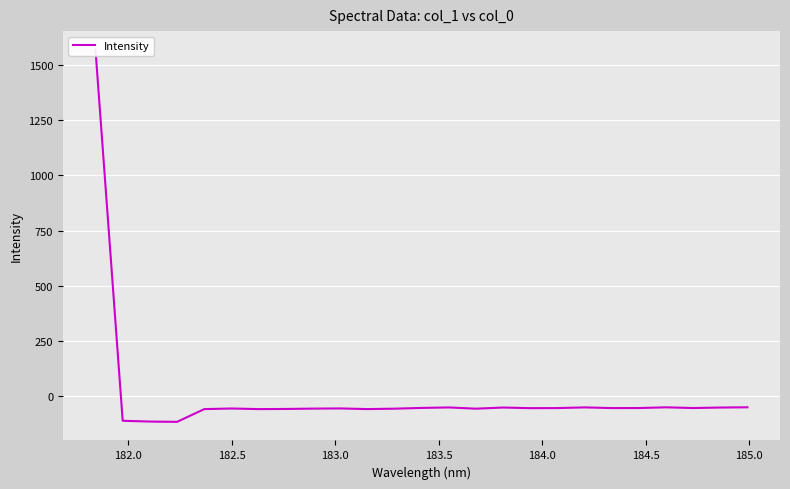

Count the number of categories in the chart.

25